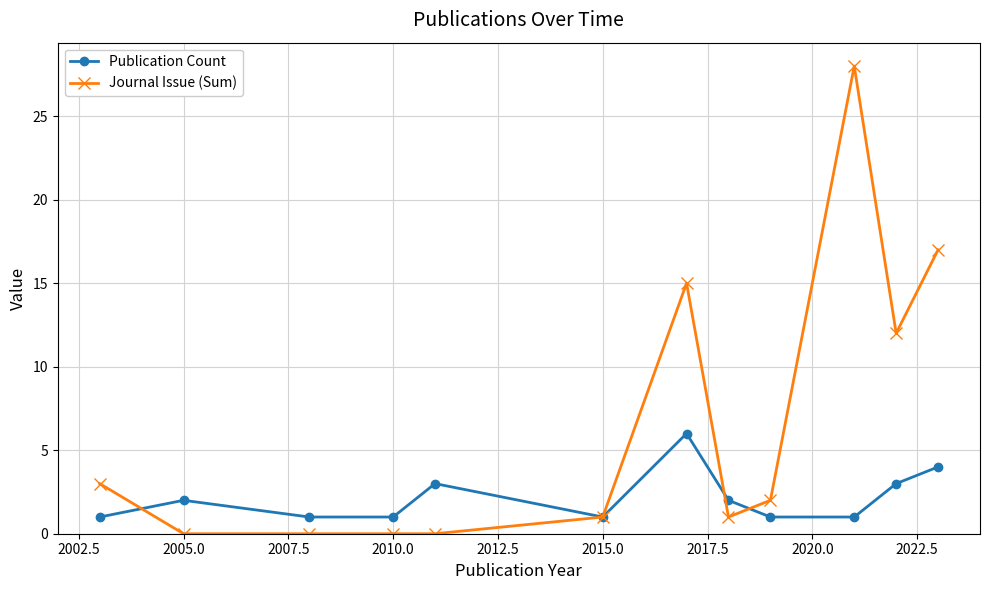

True or false: Journal Issue (Sum) and Publication Count intersect in this chart.

True